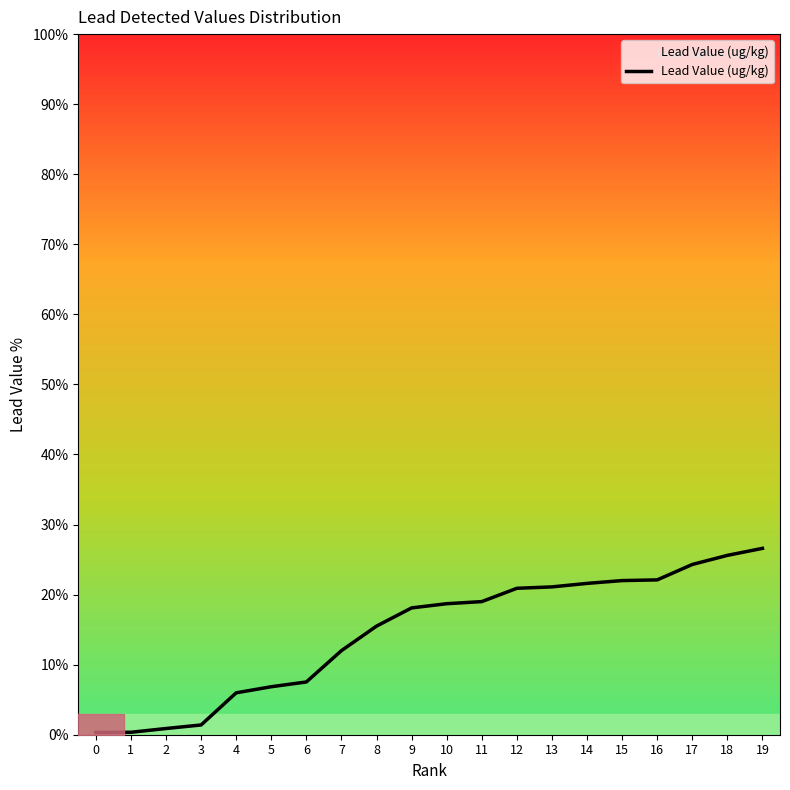

The chart shows a value of 21.2 at 7. True or false?

False